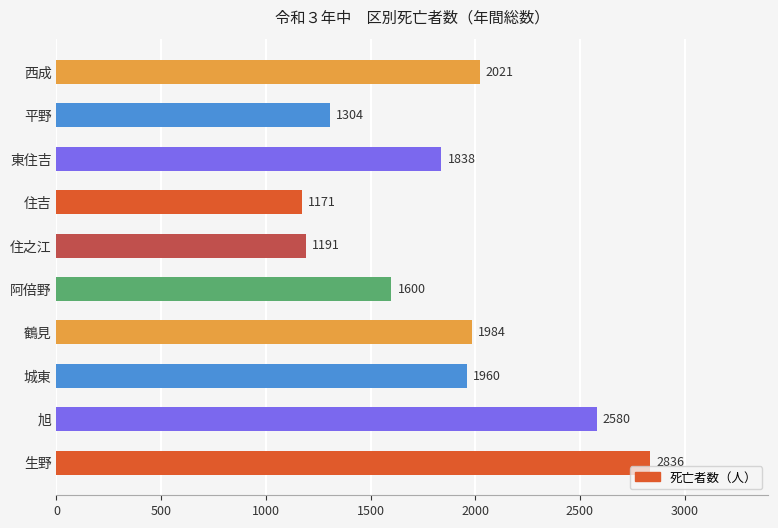

What is the ratio of the value at 旭 to the value at 東住吉?

1.4